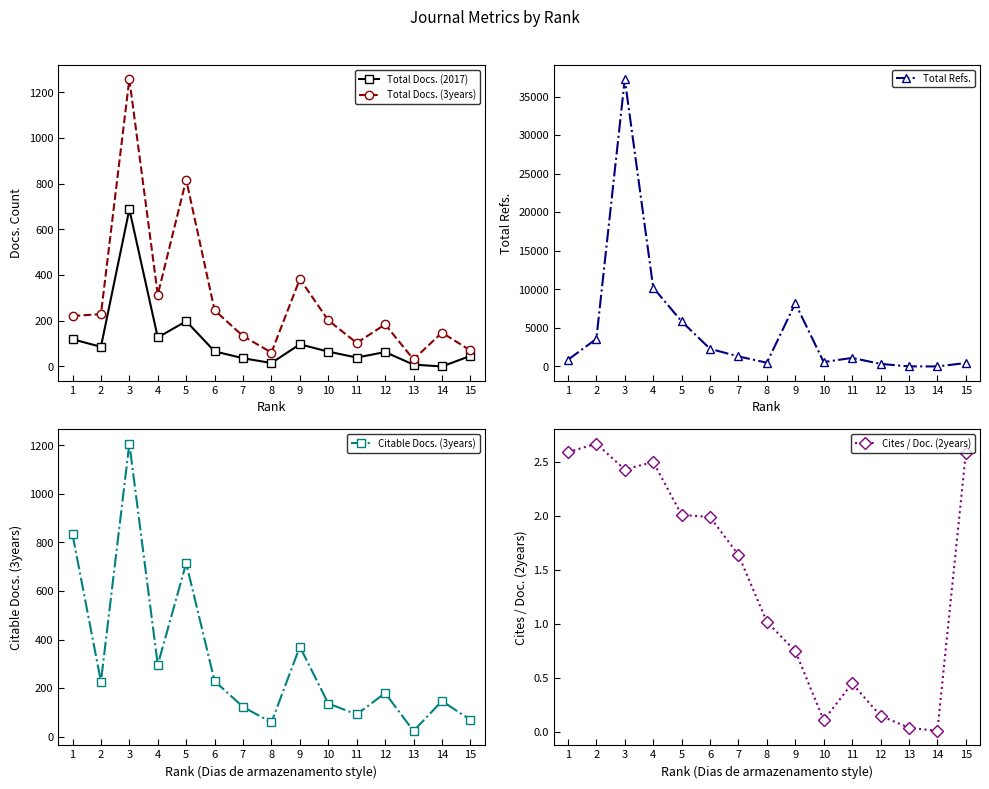

Which has a higher value, 10 or 14?

10